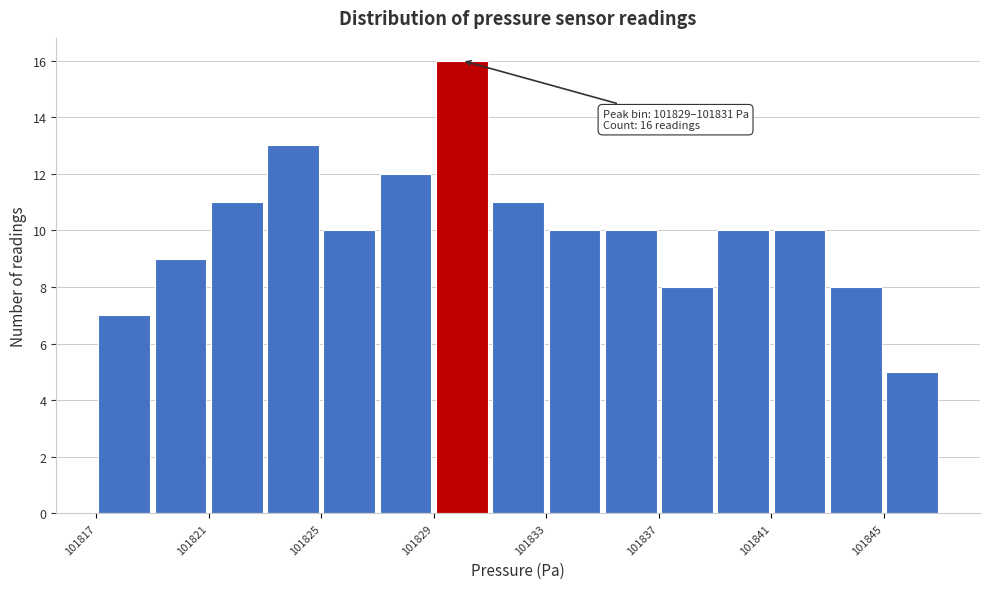

Read against the x-axis, roughly where is the centre of the tallest bar?

101830.0